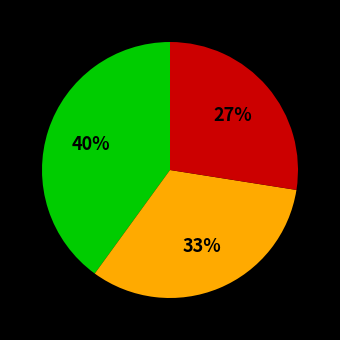

To the nearest percent, what is the average slice percentage?

33%